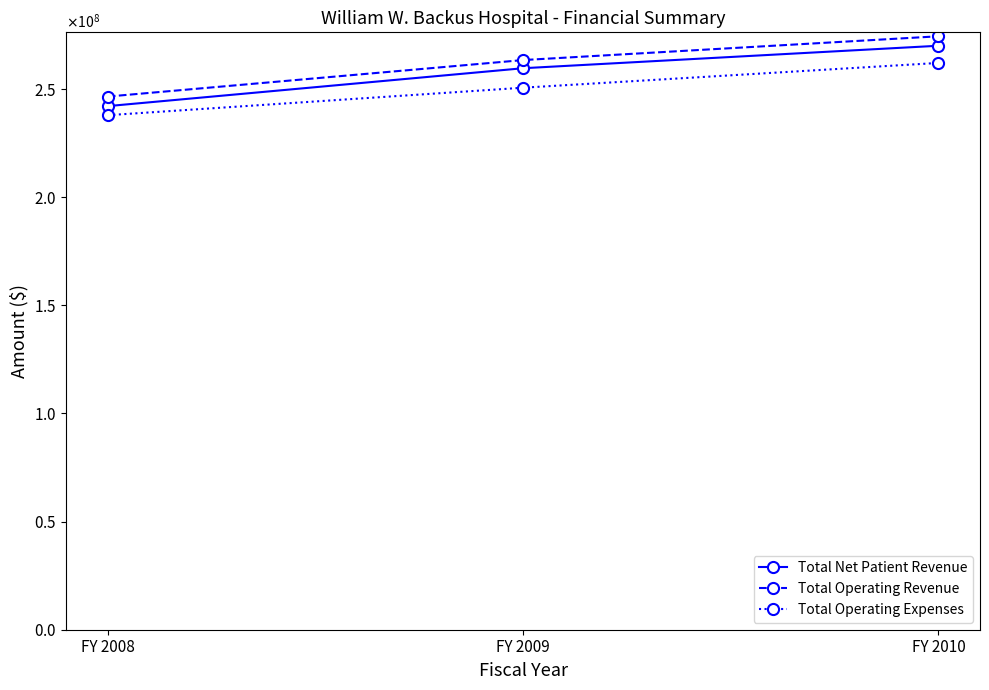

What is the spread (max minus min) of values at FY 2009?

12778994